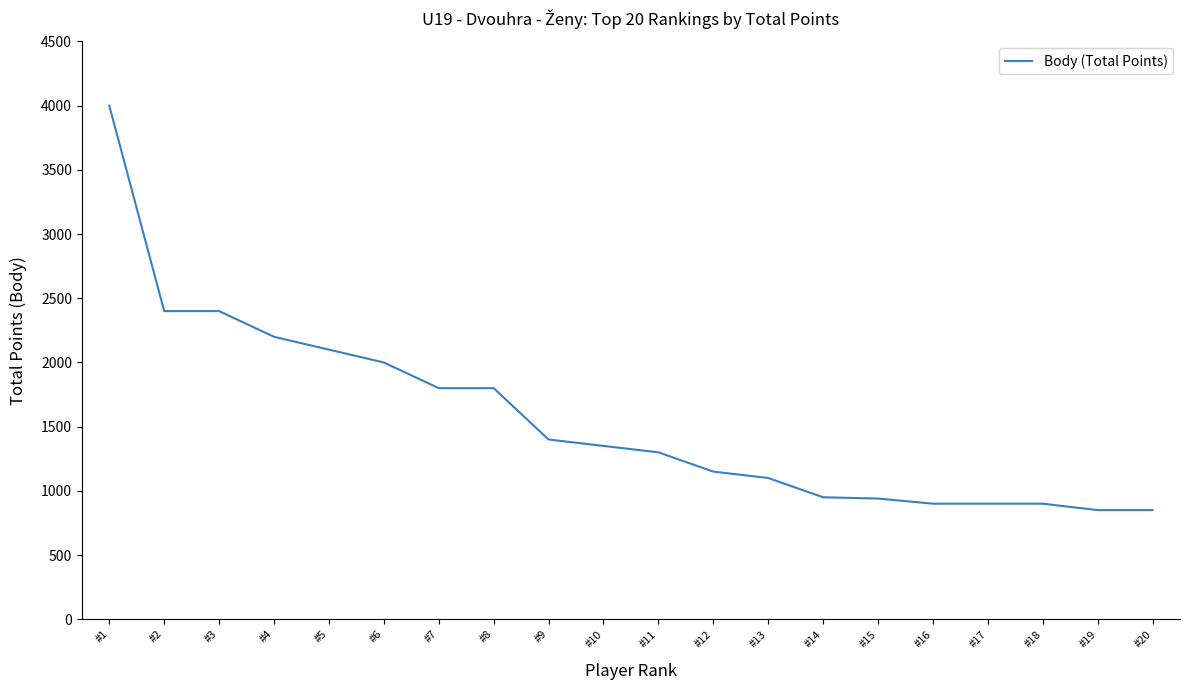

What is the smallest value displayed?

850